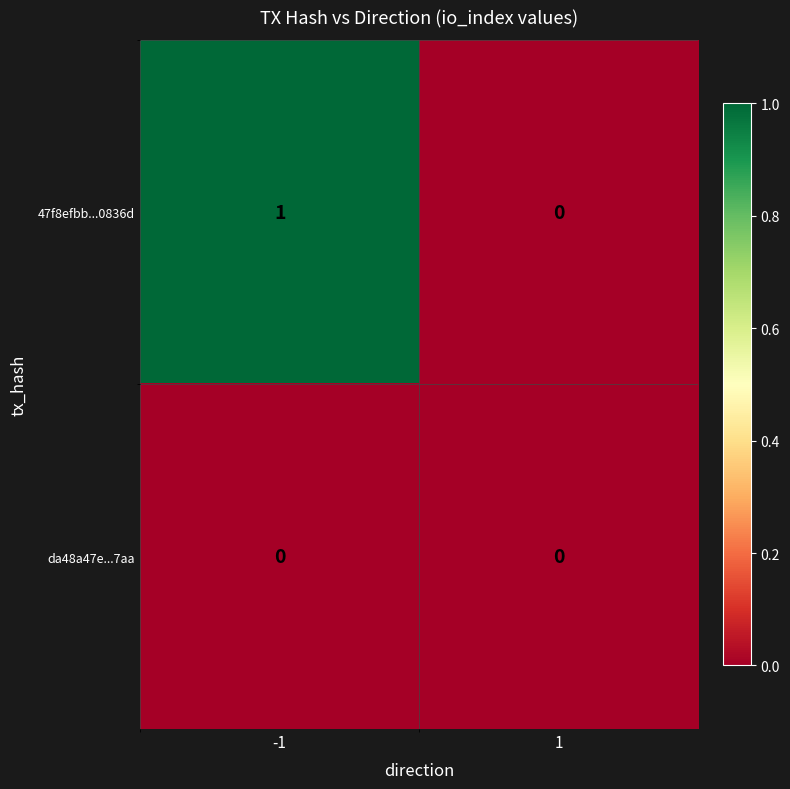

True or false: 47f8efbb...0836d has a value of 1 at -1.

True